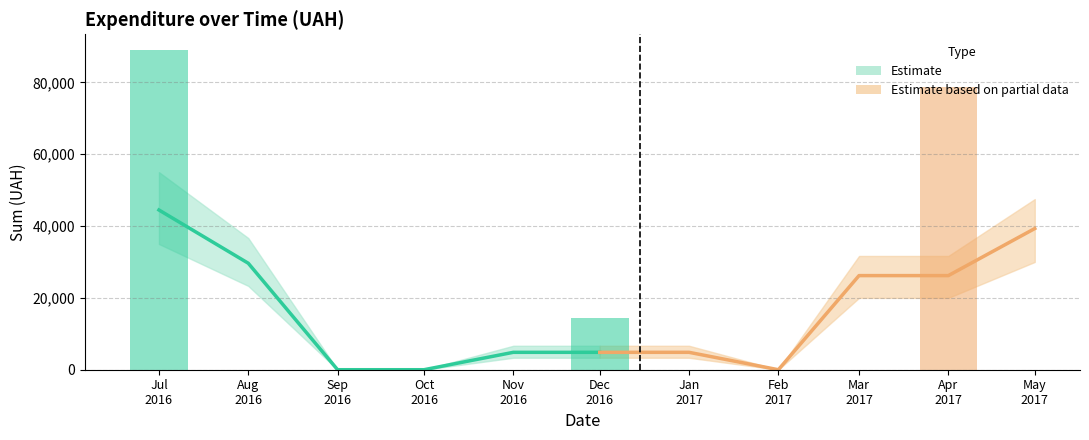

Does the chart contain any negative values?

No